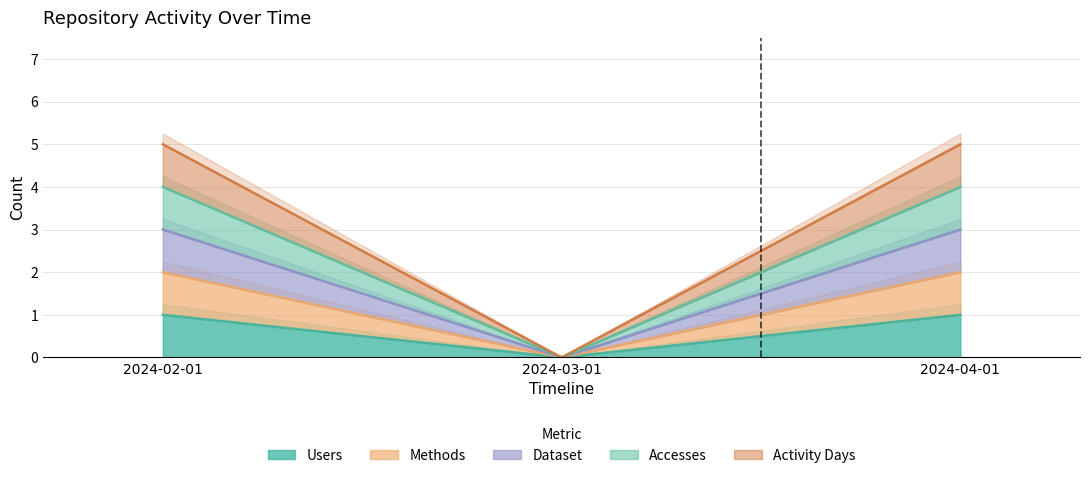

How many values in the Accesses series are below 4?

1